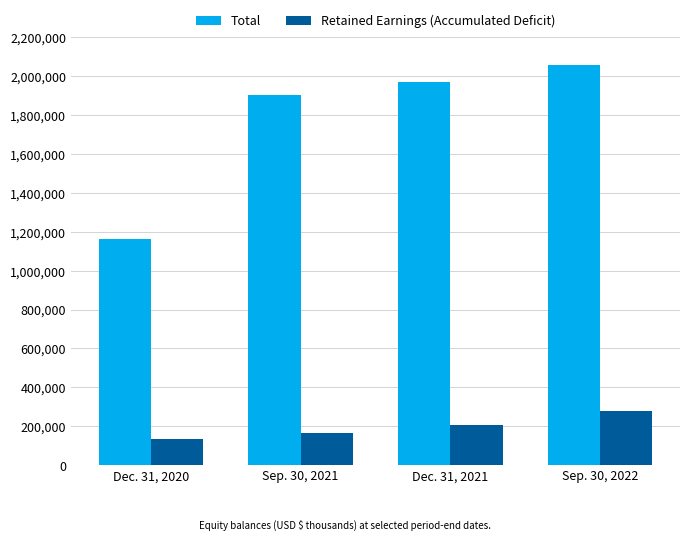

What is the label of the 4th bar from the right?

Dec. 31, 2020